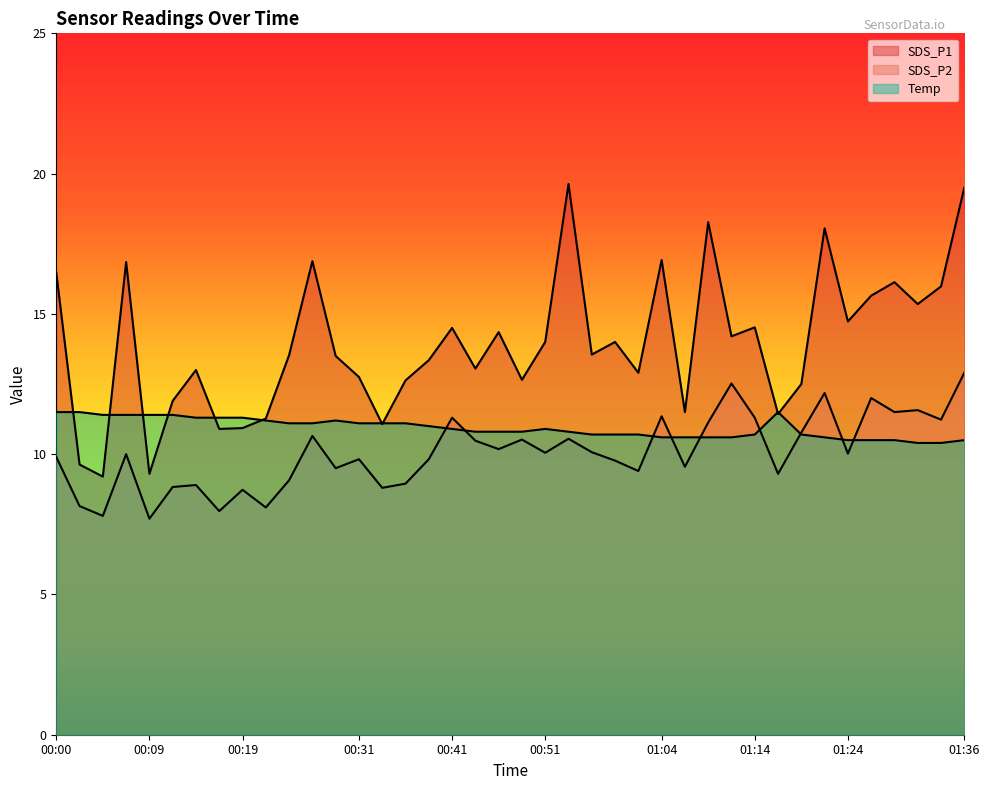

How many series are shown in this chart?

3